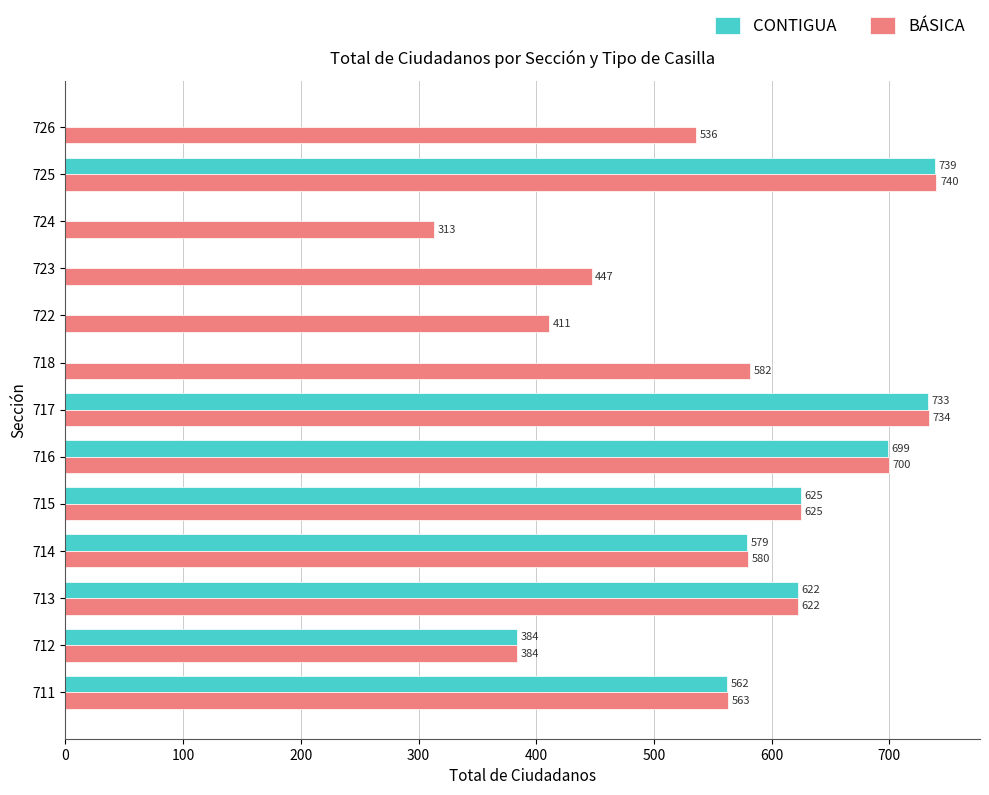

What are all the series names shown in the legend?

CONTIGUA, BÁSICA